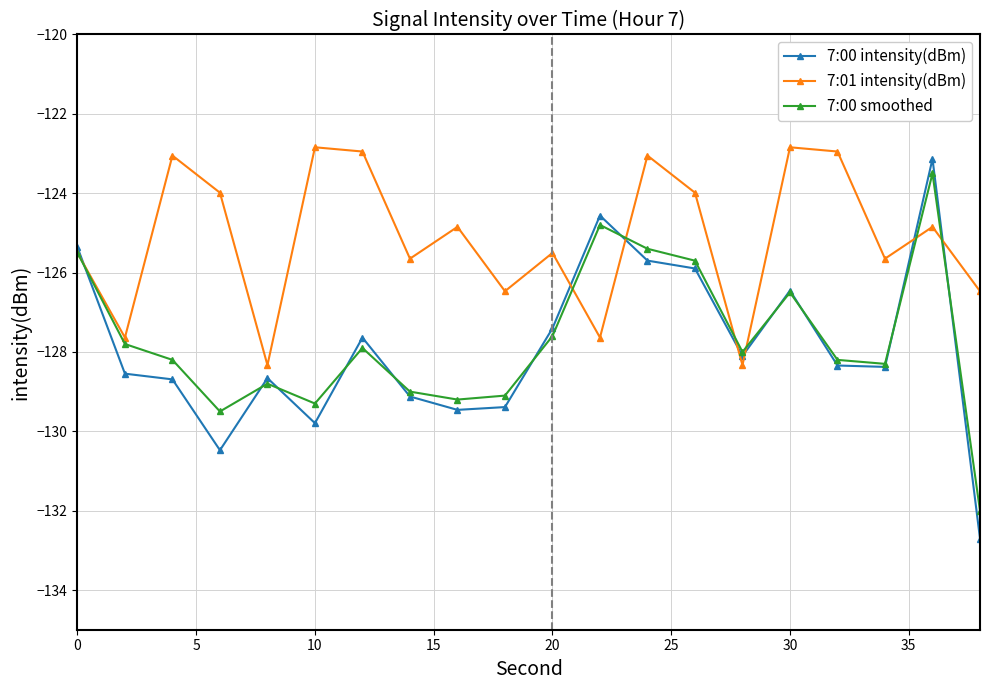

Count the number of data series in this chart.

3